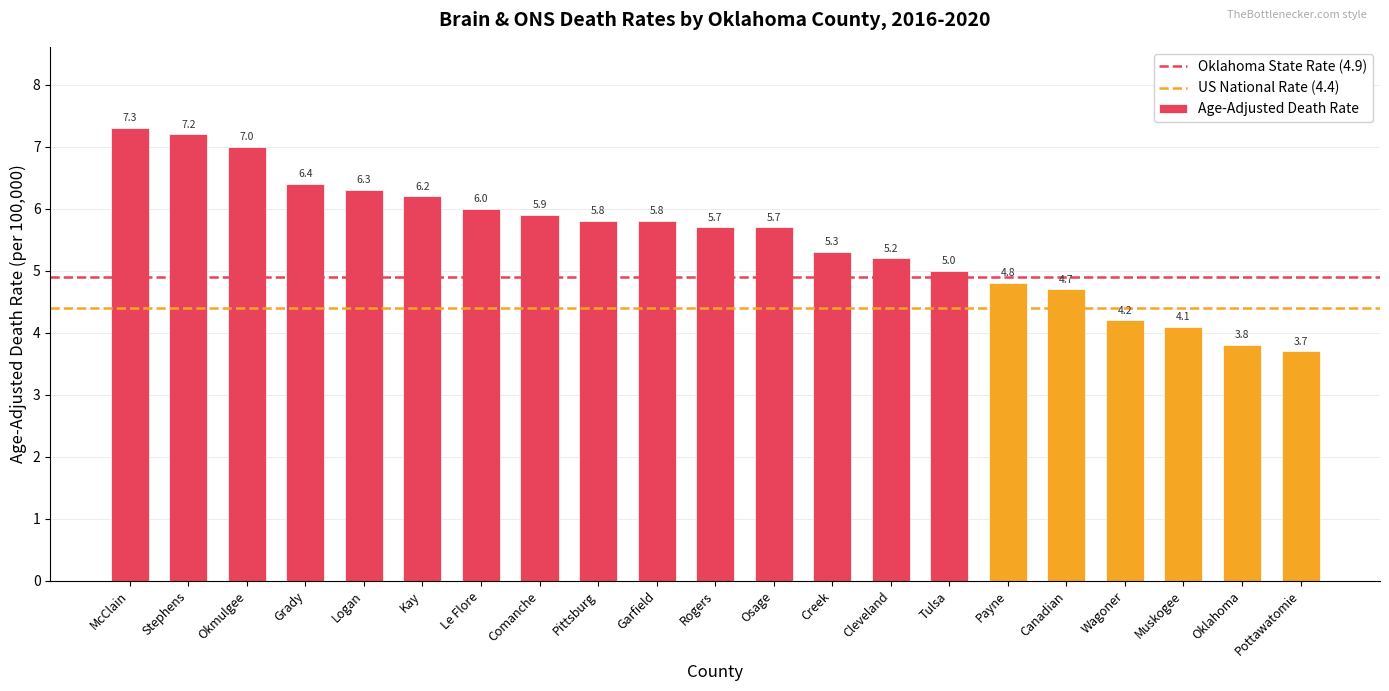

Between Canadian and Garfield, which is larger?

Garfield